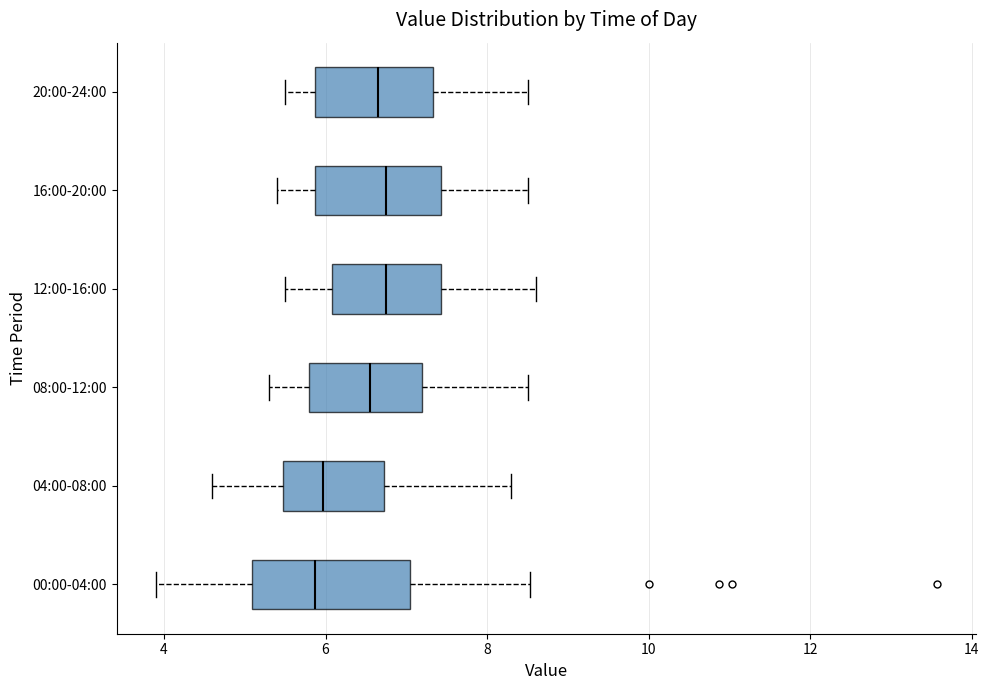

Reading bottom to top, transcribe this box plot: for each box, give where its median line is, the range the box spans, and where its two whiskers end, as read against the x-axis. The values are not printed on the chart, so give them approximately, as read against the axis.

00:00-04:00: median 5.8, box 5.0 to 7.0, whiskers 4.0 to 8.6
04:00-08:00: median 6.0, box 5.4 to 6.8, whiskers 4.6 to 8.4
08:00-12:00: median 6.6, box 5.8 to 7.2, whiskers 5.4 to 8.6
12:00-16:00: median 6.8, box 6.0 to 7.4, whiskers 5.6 to 8.6
16:00-20:00: median 6.8, box 5.8 to 7.4, whiskers 5.4 to 8.6
20:00-24:00: median 6.6, box 5.8 to 7.4, whiskers 5.6 to 8.6